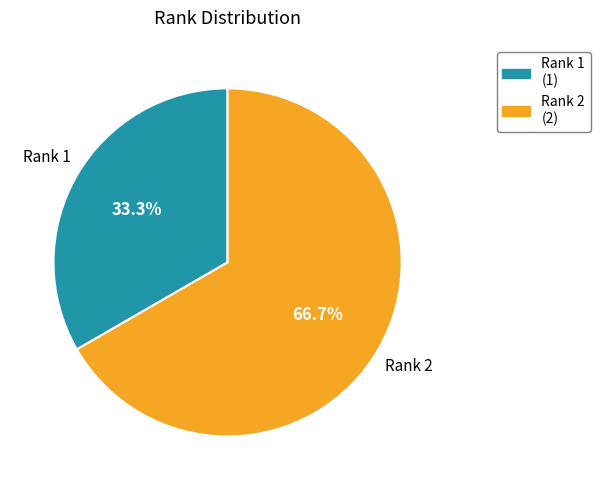

Rank the categories by value from lowest to highest.

Rank 1, Rank 2